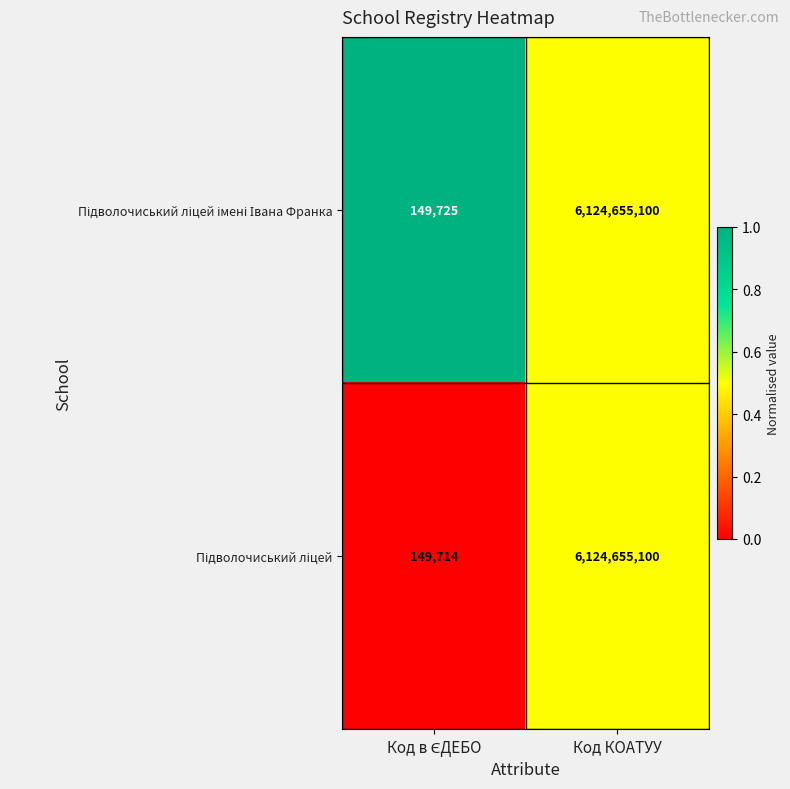

At which category is the sum across all series the highest?

Код КОАТУУ